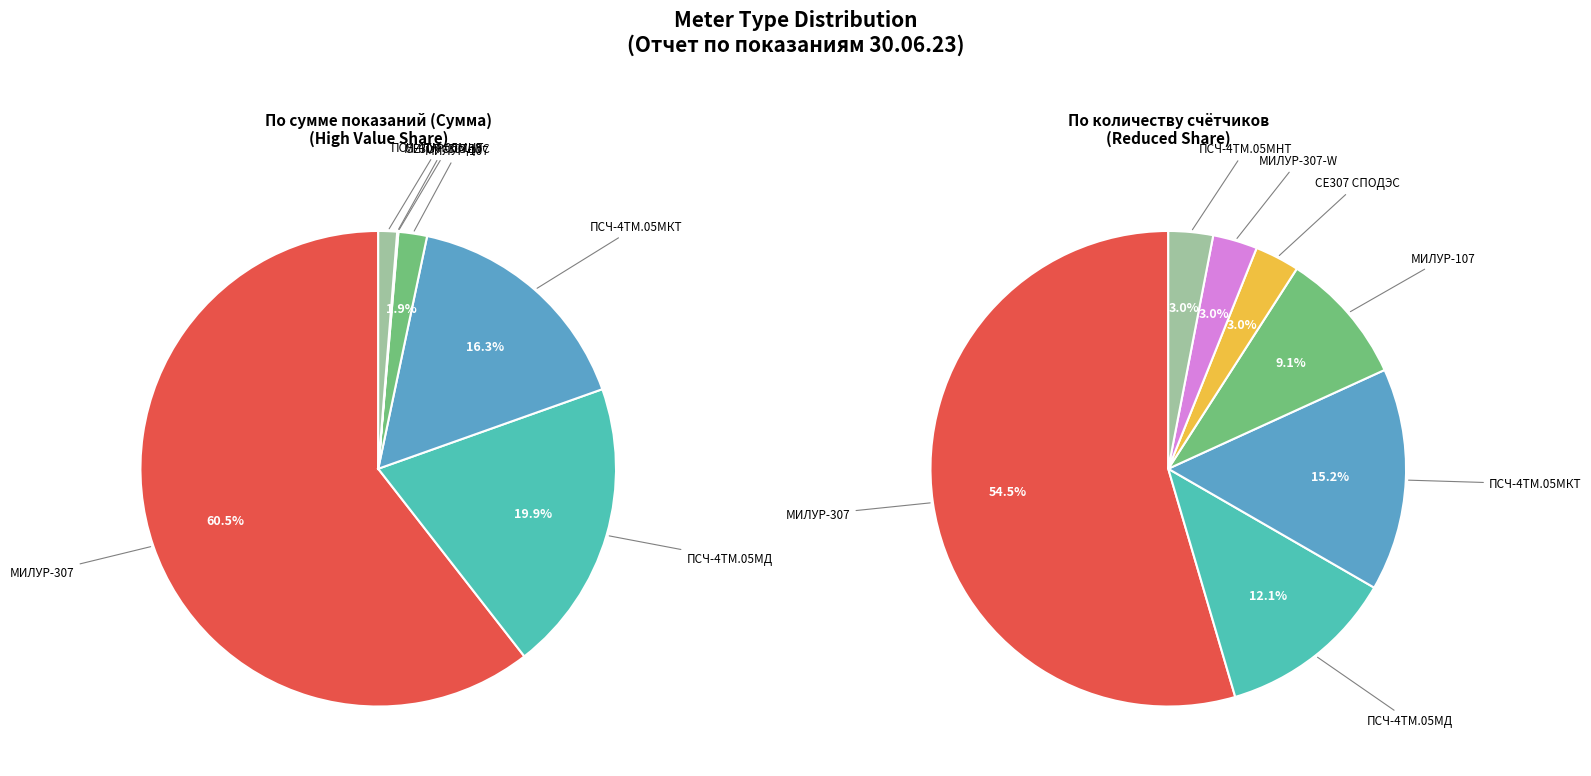

To the nearest percent, what portion does 6 represent?

1%